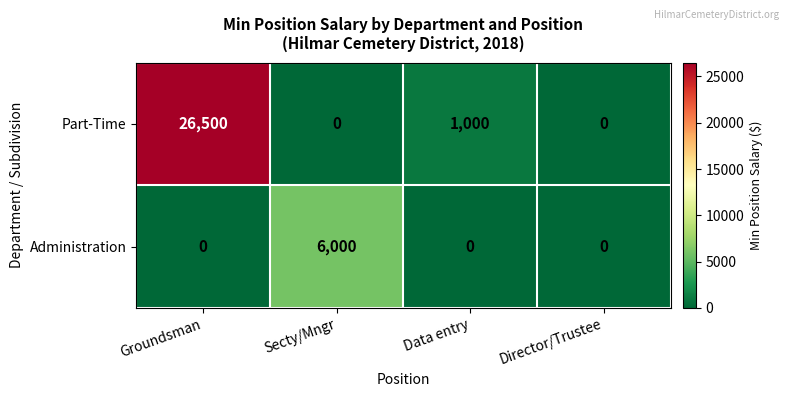

At which category is the sum across all series the highest?

Groundsman